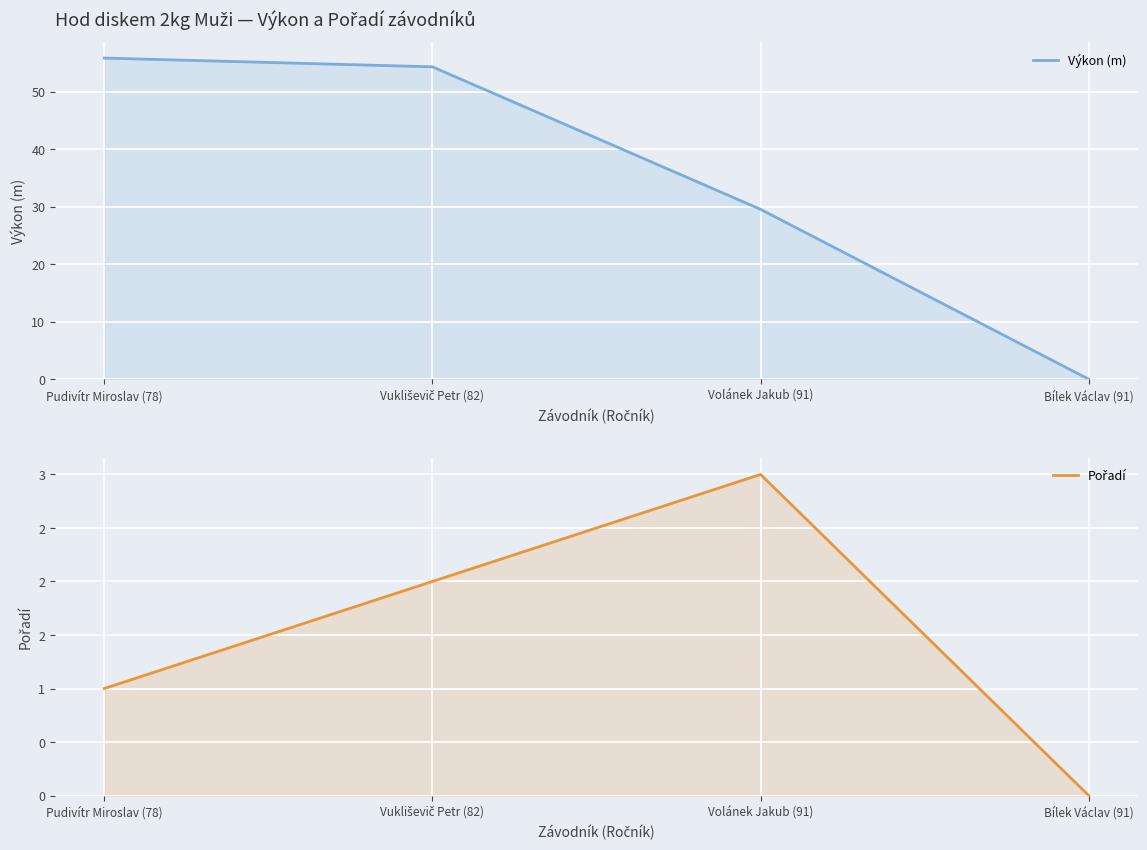

True or false: Výkon (m) and Pořadí intersect in this chart.

False